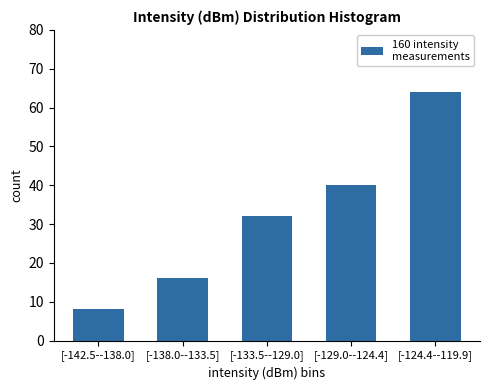

Reading right to left, list all the values displayed in this chart.

64	40	32	16	8